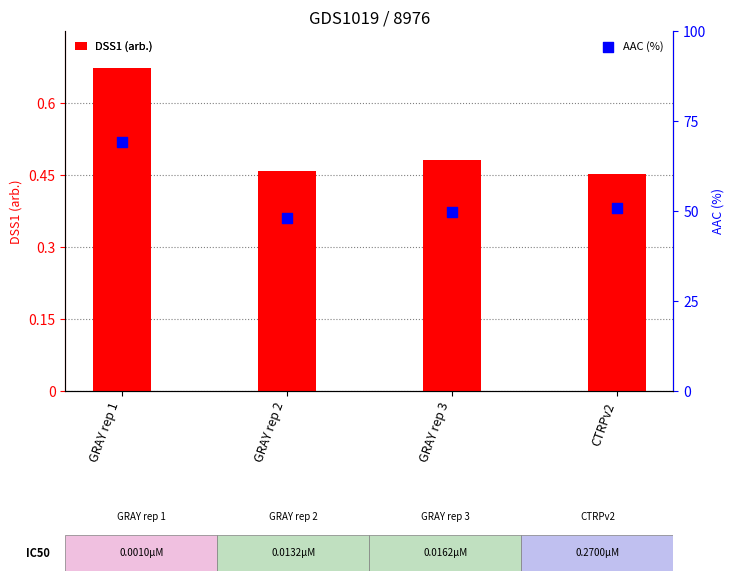

At how many categories does at least one series exceed 48?

3